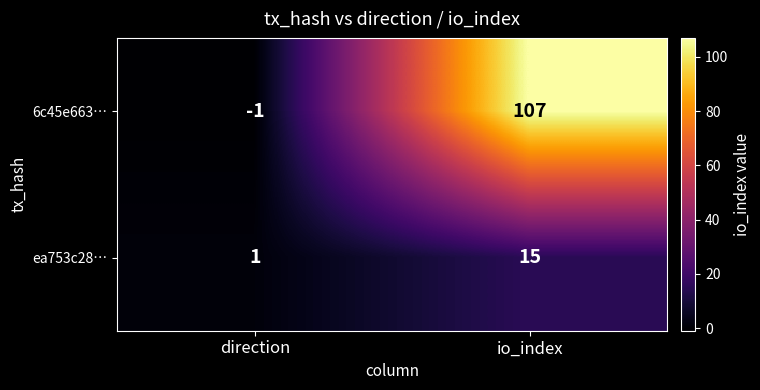

At which category is the sum across all series the highest?

io_index